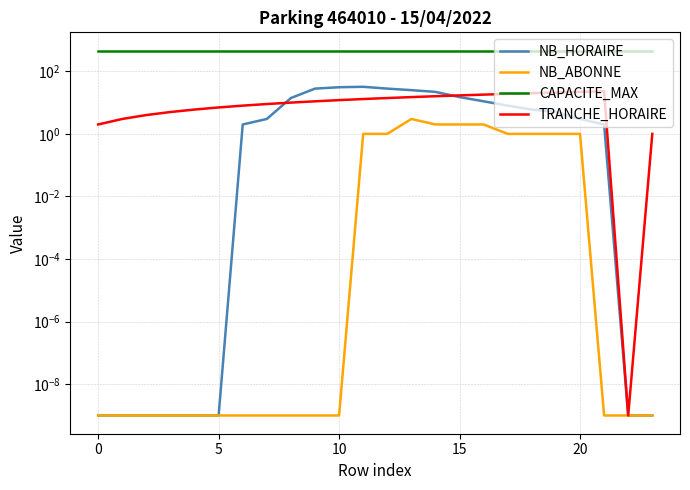

What is the label of the 16th point from the right?

8